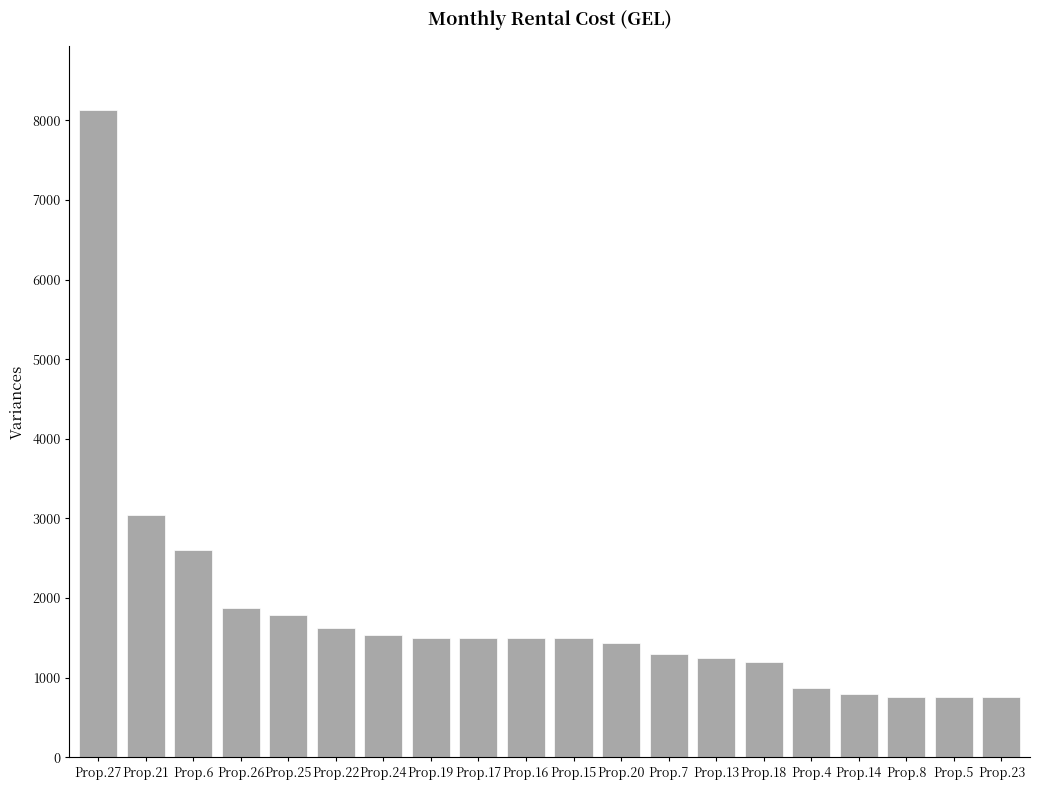

The value at Prop.17 is 607. True or false?

False